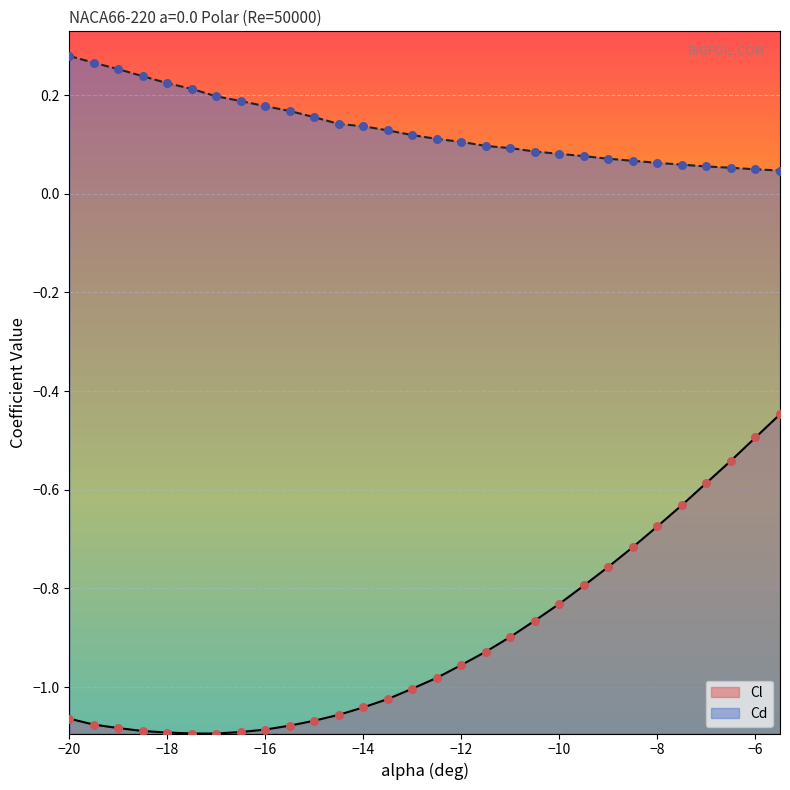

Which series has the largest total across all categories?

Cd